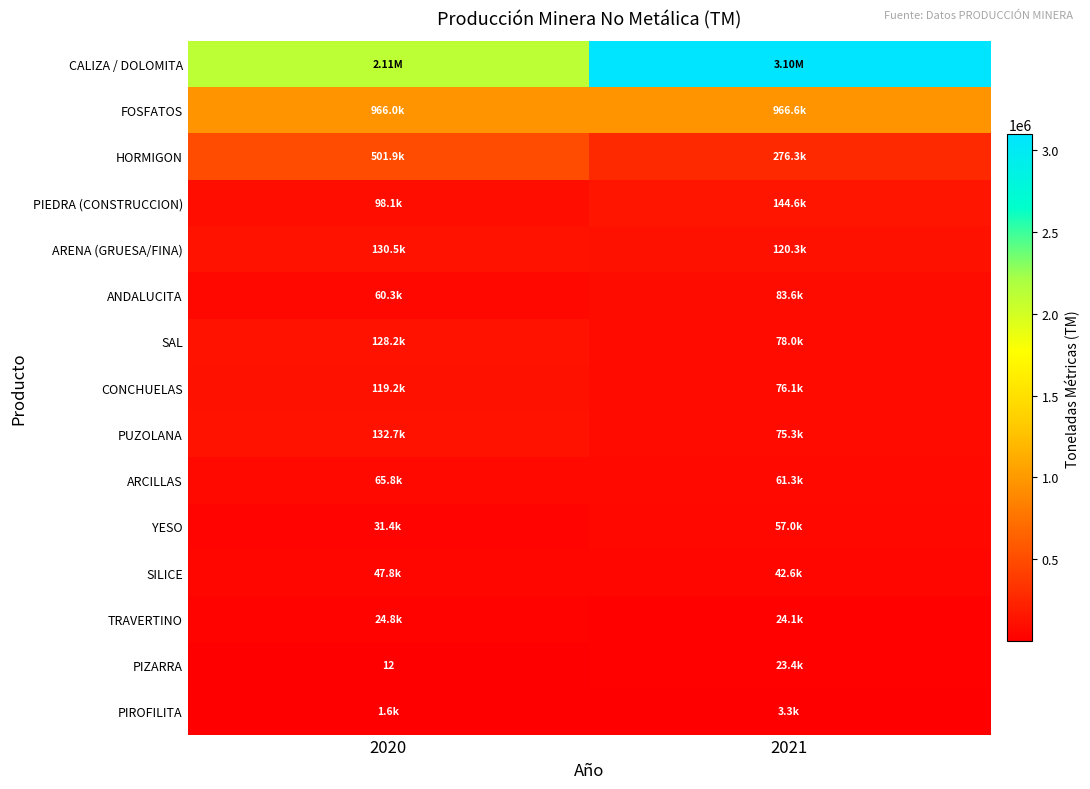

How many data points in ANDALUCITA are less than 83572?

1